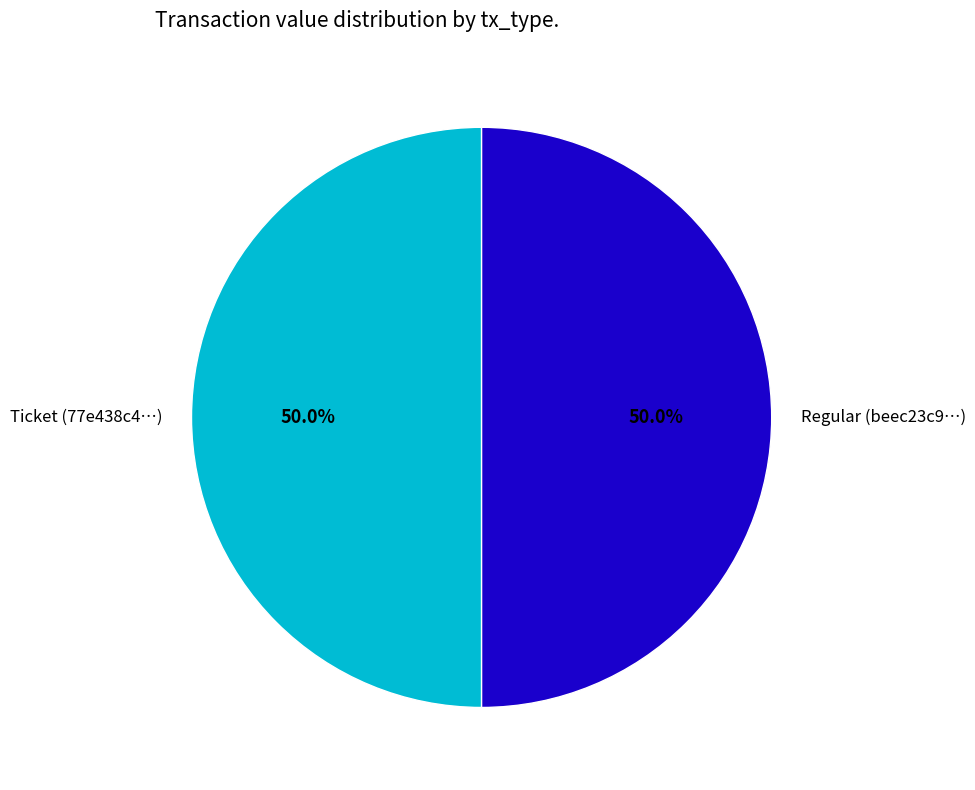

What percentage do Regular (beec23c9…) and Ticket (77e438c4…) together represent?

100.0%